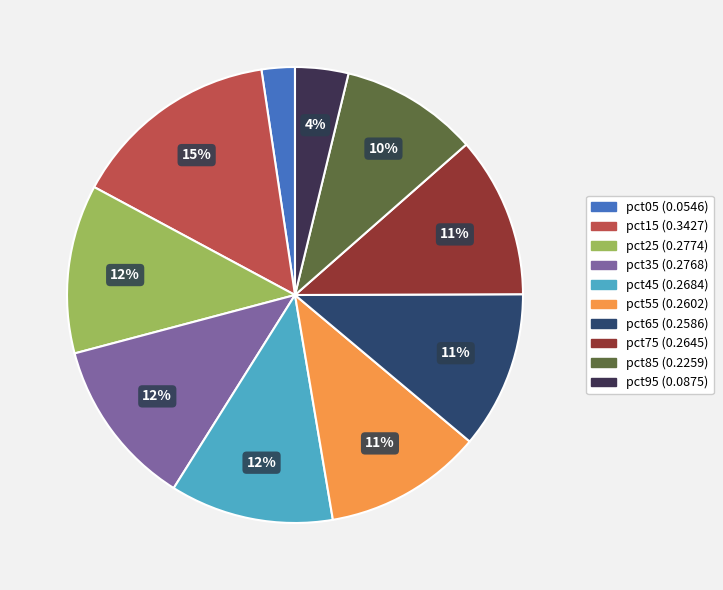

How many slices are in this pie chart?

10